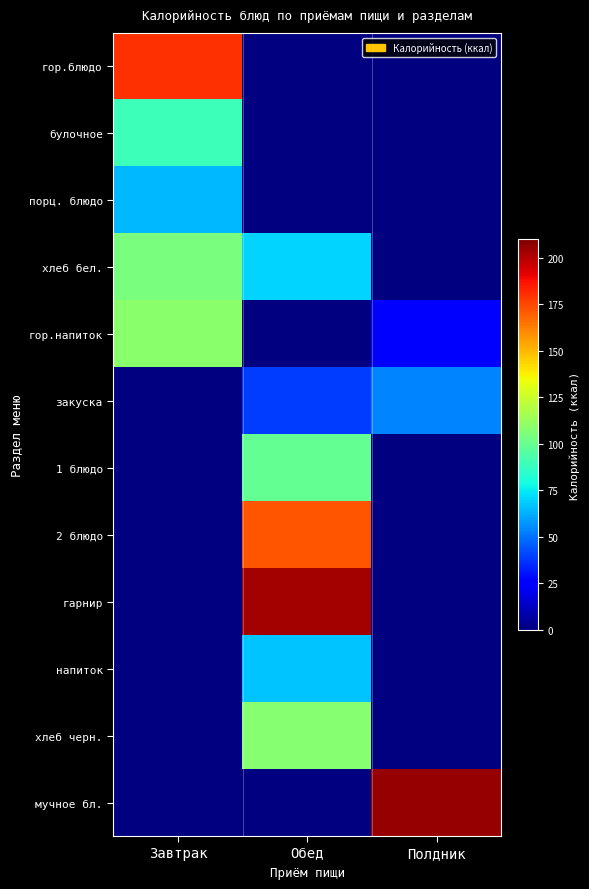

How many series are shown in this chart?

12